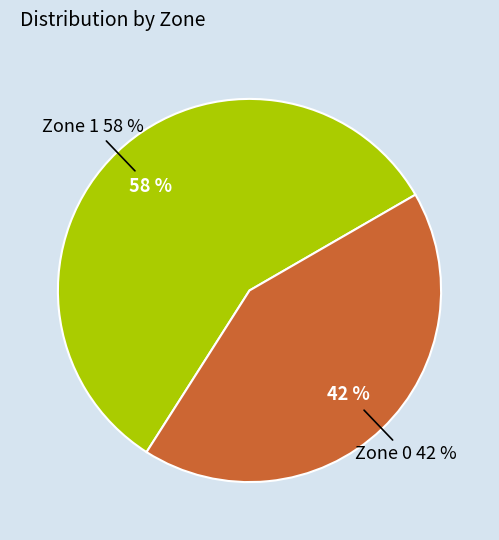

To the nearest percent, what portion does Zone 1 represent?

58%